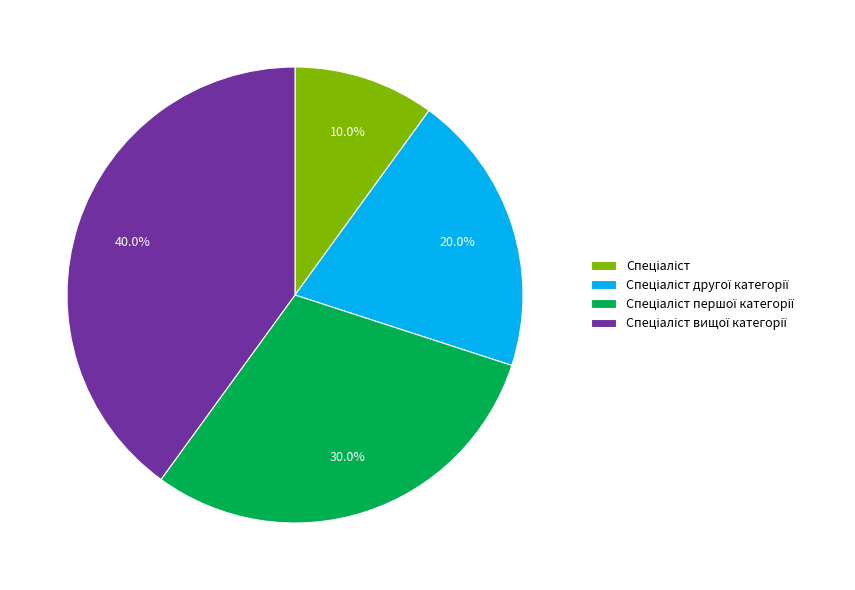

How many slices are in this pie chart?

4